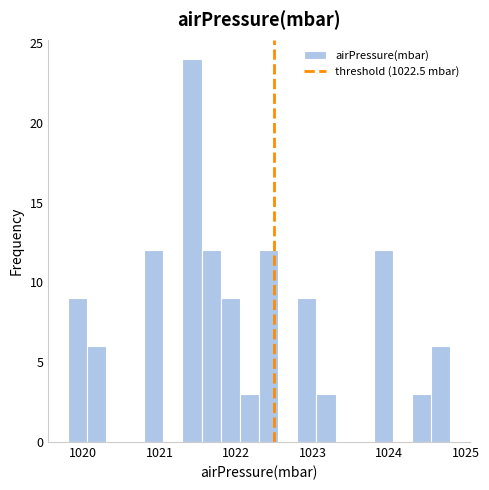

Read against the x-axis, roughly where is the centre of the tallest bar?

1021.4